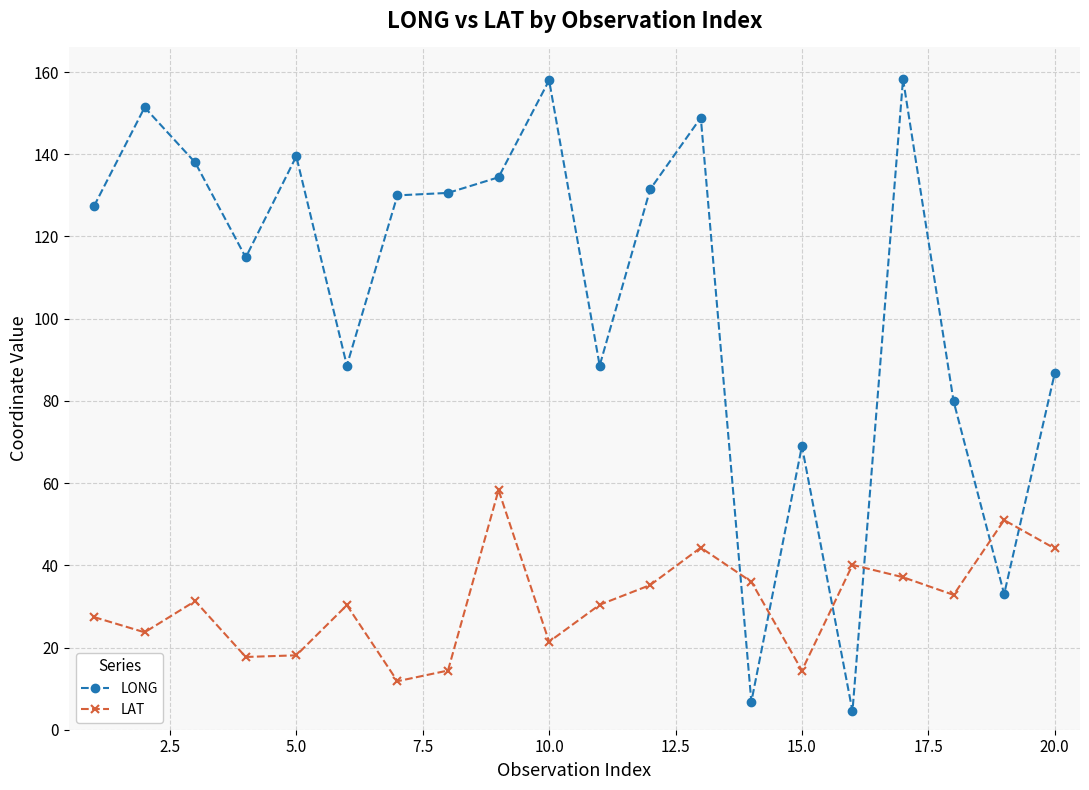

How many series are shown in this chart?

2